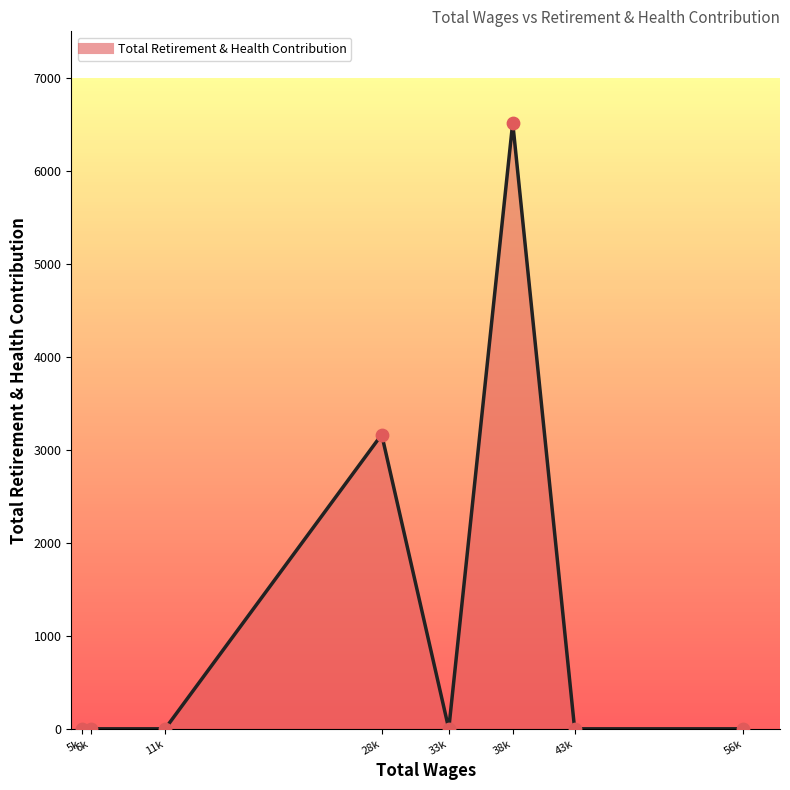

Between 28k and 33k, which is larger?

28k